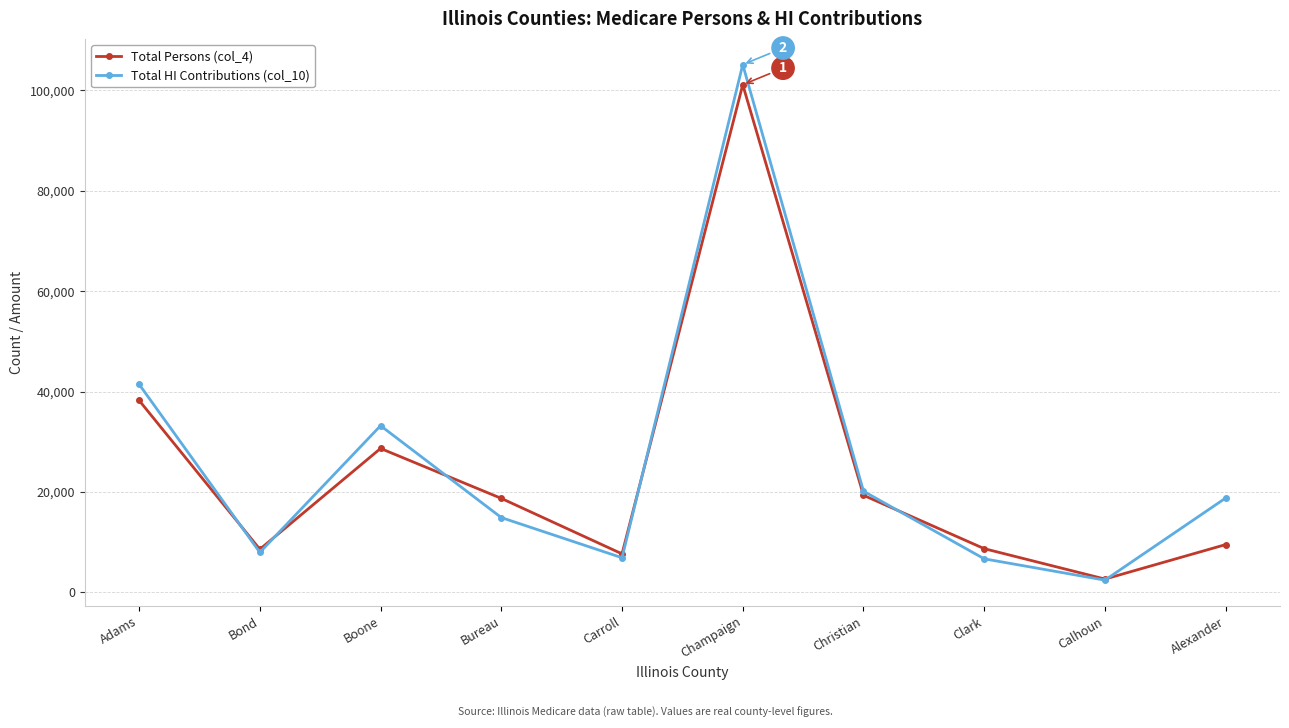

At which label is Total HI Contributions (col_10) closest to 53778?

Adams